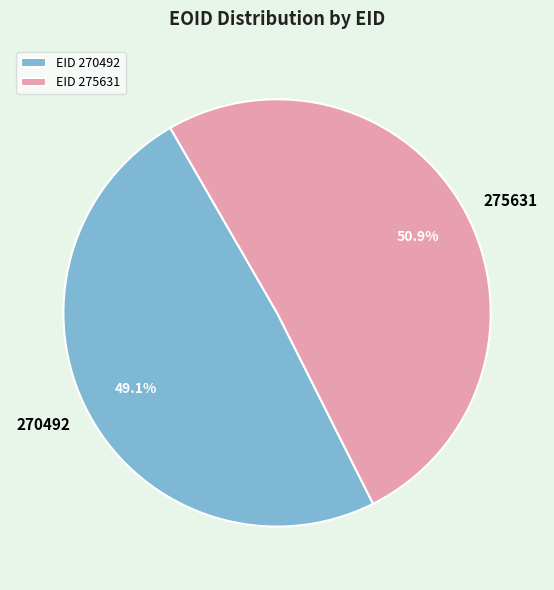

Rank the categories by value from highest to lowest.

275631, 270492